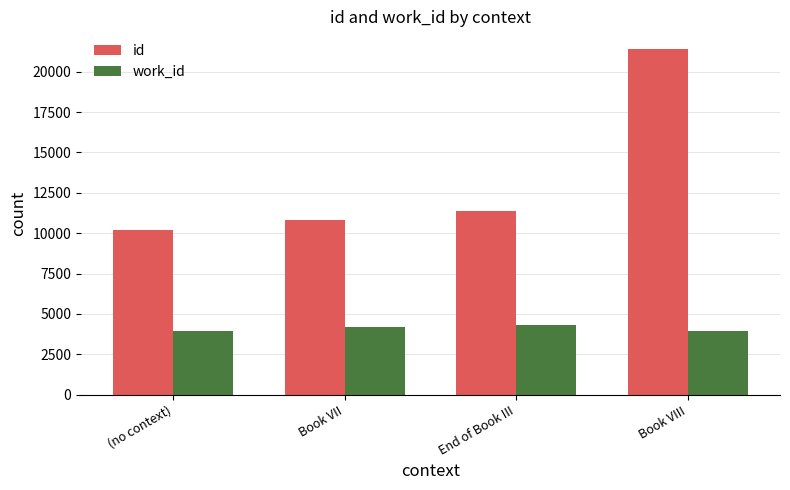

Rank the categories by id value from highest to lowest.

Book VIII, End of Book III, Book VII, (no context)